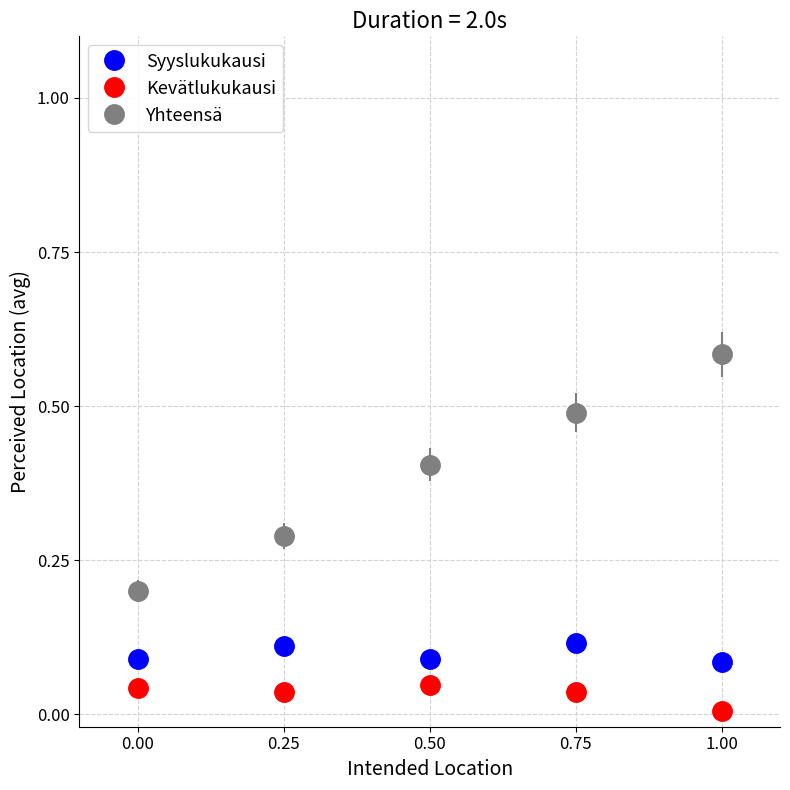

What are all the series names shown in the legend?

Syyslukukausi, Kevätlukukausi, Yhteensä